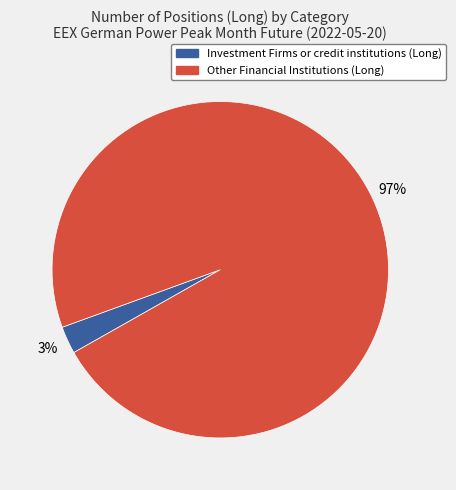

Is there a majority slice in this chart?

Yes